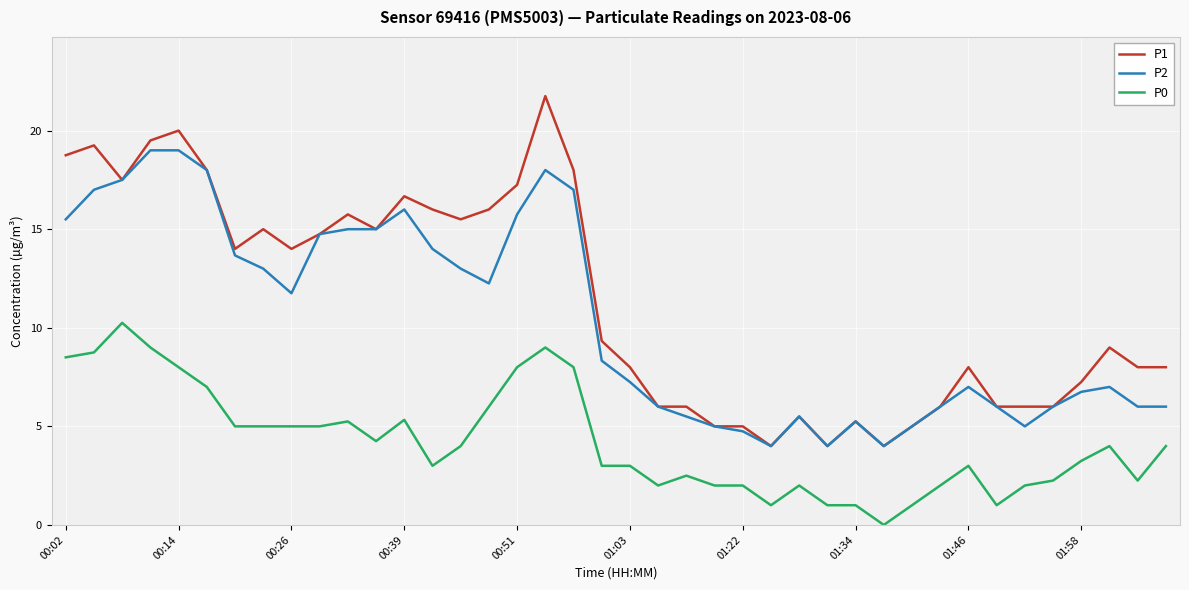

True or false: P0 and P1 intersect in this chart.

False